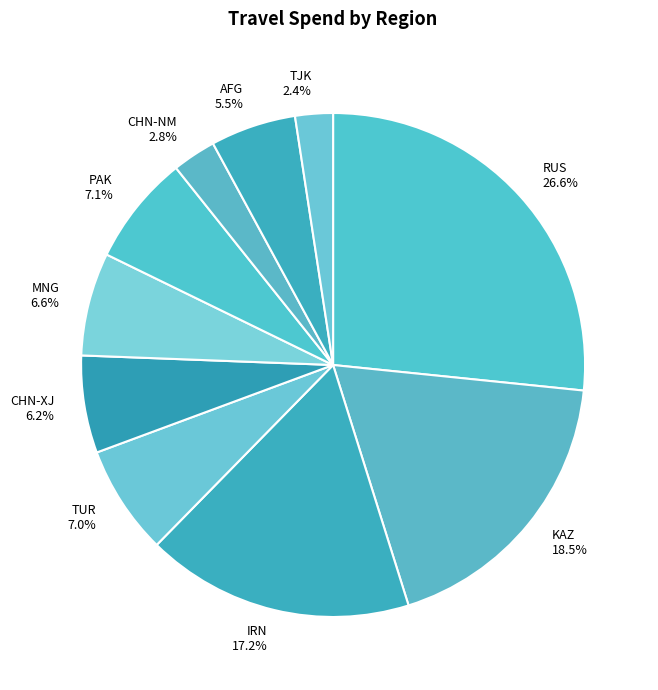

What percentage is the IRN slice, to the nearest percent?

17%